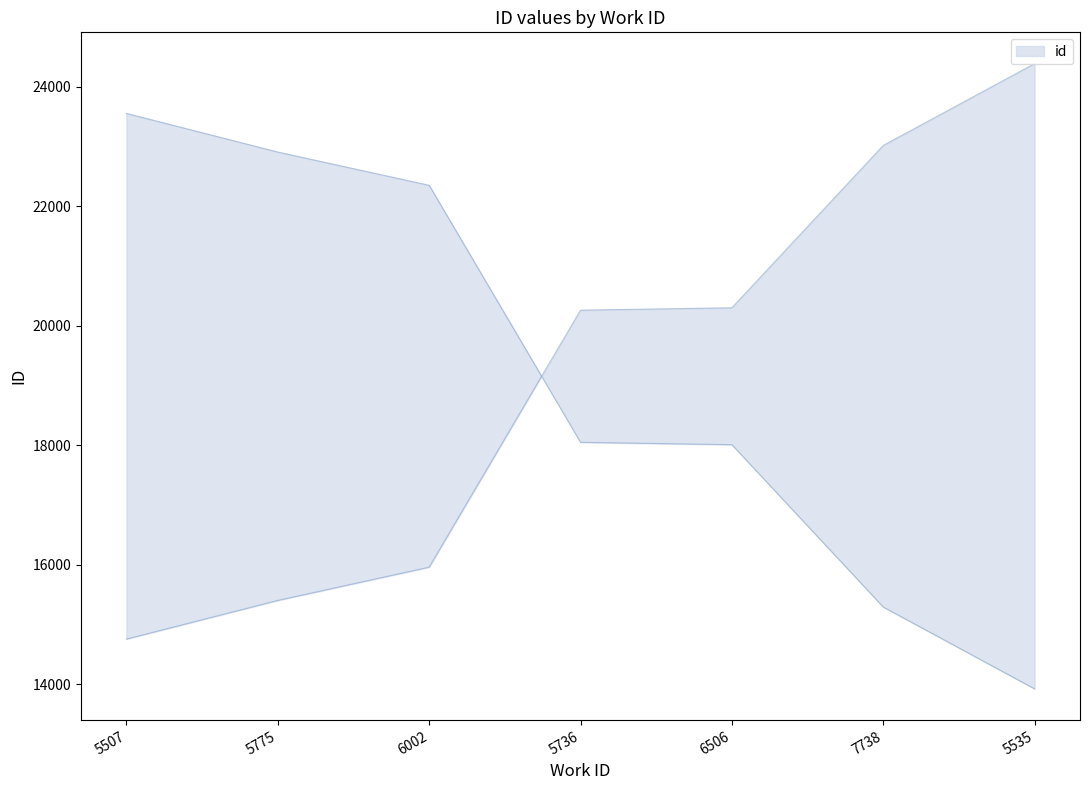

What is the maximum value shown in the chart?

24389